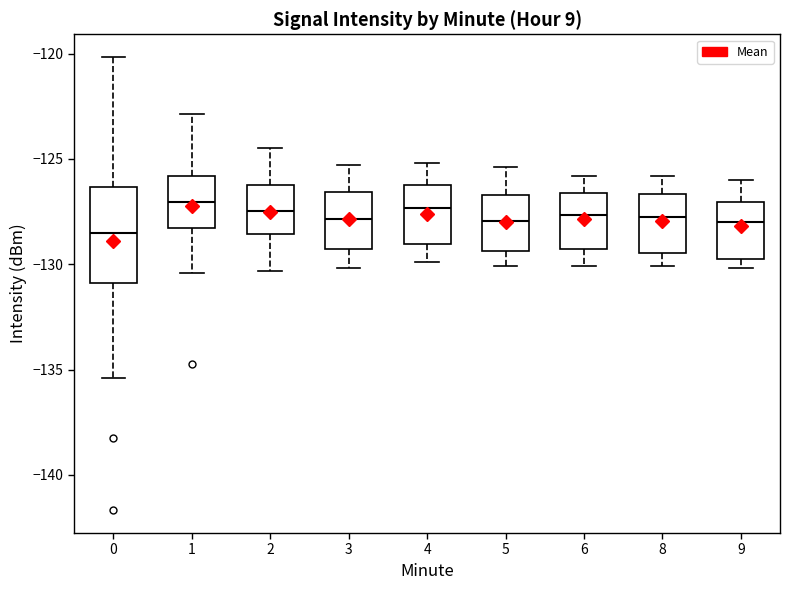

Reading left to right, read every box against the y-axis: the position of its median line, the range the box covers, and the ends of its whiskers. The values are not printed on the chart, so give them approximately, as read against the axis.

0: median -128.5, box -131.0 to -126.5, whiskers -135.5 to -120.0
1: median -127.0, box -128.5 to -126.0, whiskers -130.5 to -123.0
2: median -127.5, box -128.5 to -126.0, whiskers -130.5 to -124.5
3: median -128.0, box -129.5 to -126.5, whiskers -130.0 to -125.5
4: median -127.5, box -129.0 to -126.0, whiskers -130.0 to -125.0
5: median -128.0, box -129.5 to -126.5, whiskers -130.0 to -125.5
6: median -127.5, box -129.5 to -126.5, whiskers -130.0 to -126.0
8: median -127.5, box -129.5 to -126.5, whiskers -130.0 to -126.0
9: median -128.0, box -130.0 to -127.0, whiskers -130.0 (just below the box's lower edge) to -126.0